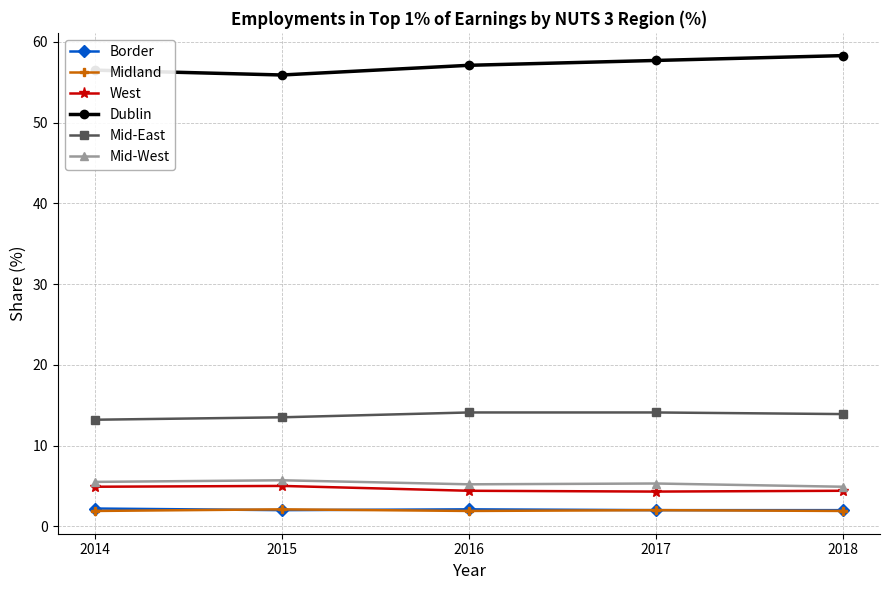

Is the value of Dublin at 2016 greater than the value of Midland at 2014?

Yes